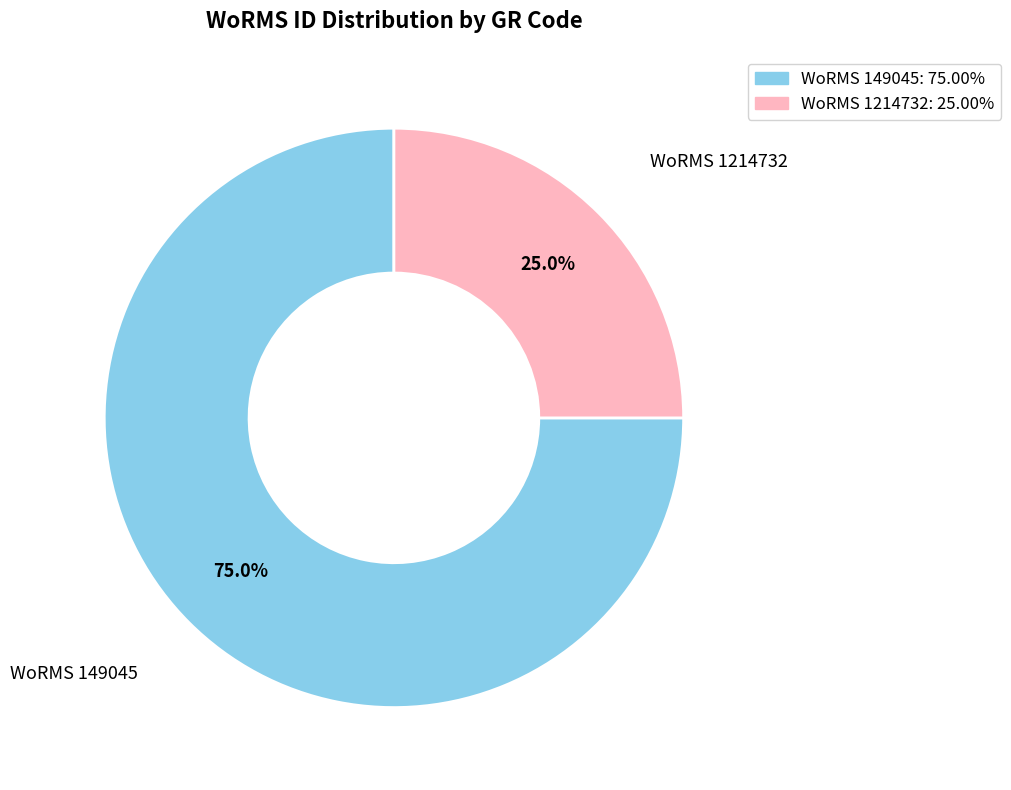

Is there any slice that represents more than half of the pie?

Yes